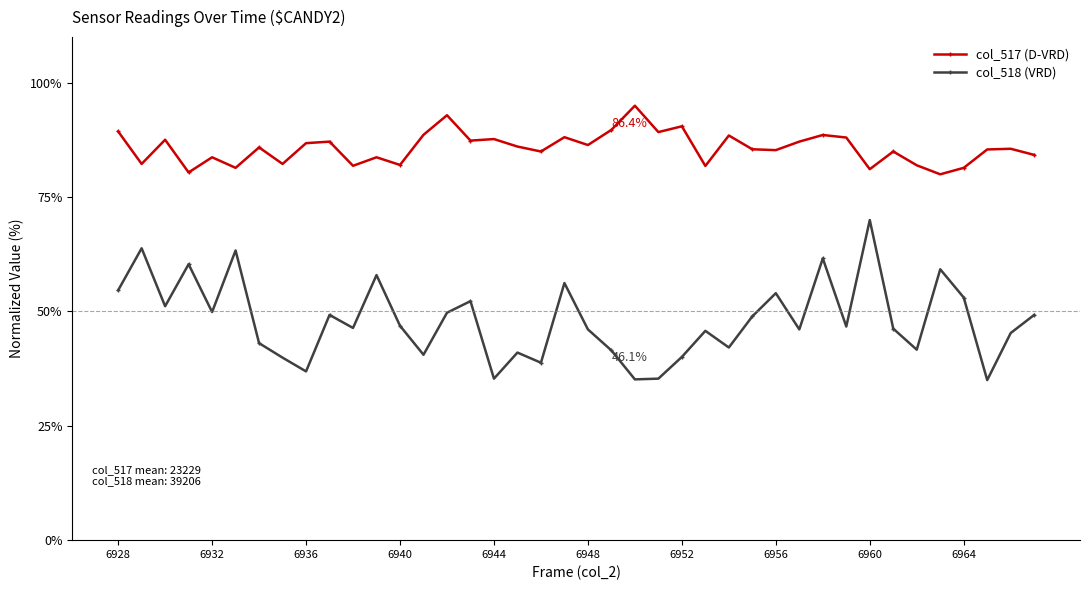

Rank the series by their maximum value, from highest to lowest.

col_517 (D-VRD), col_518 (VRD)